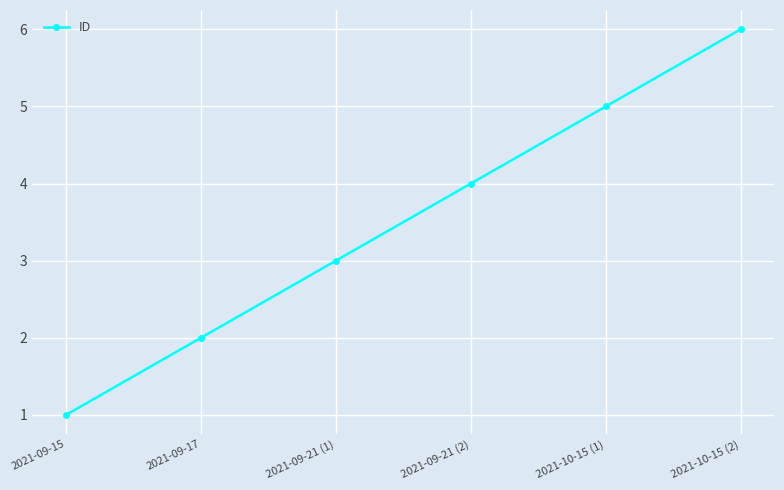

Is this an area chart (filled region under the line)?

No